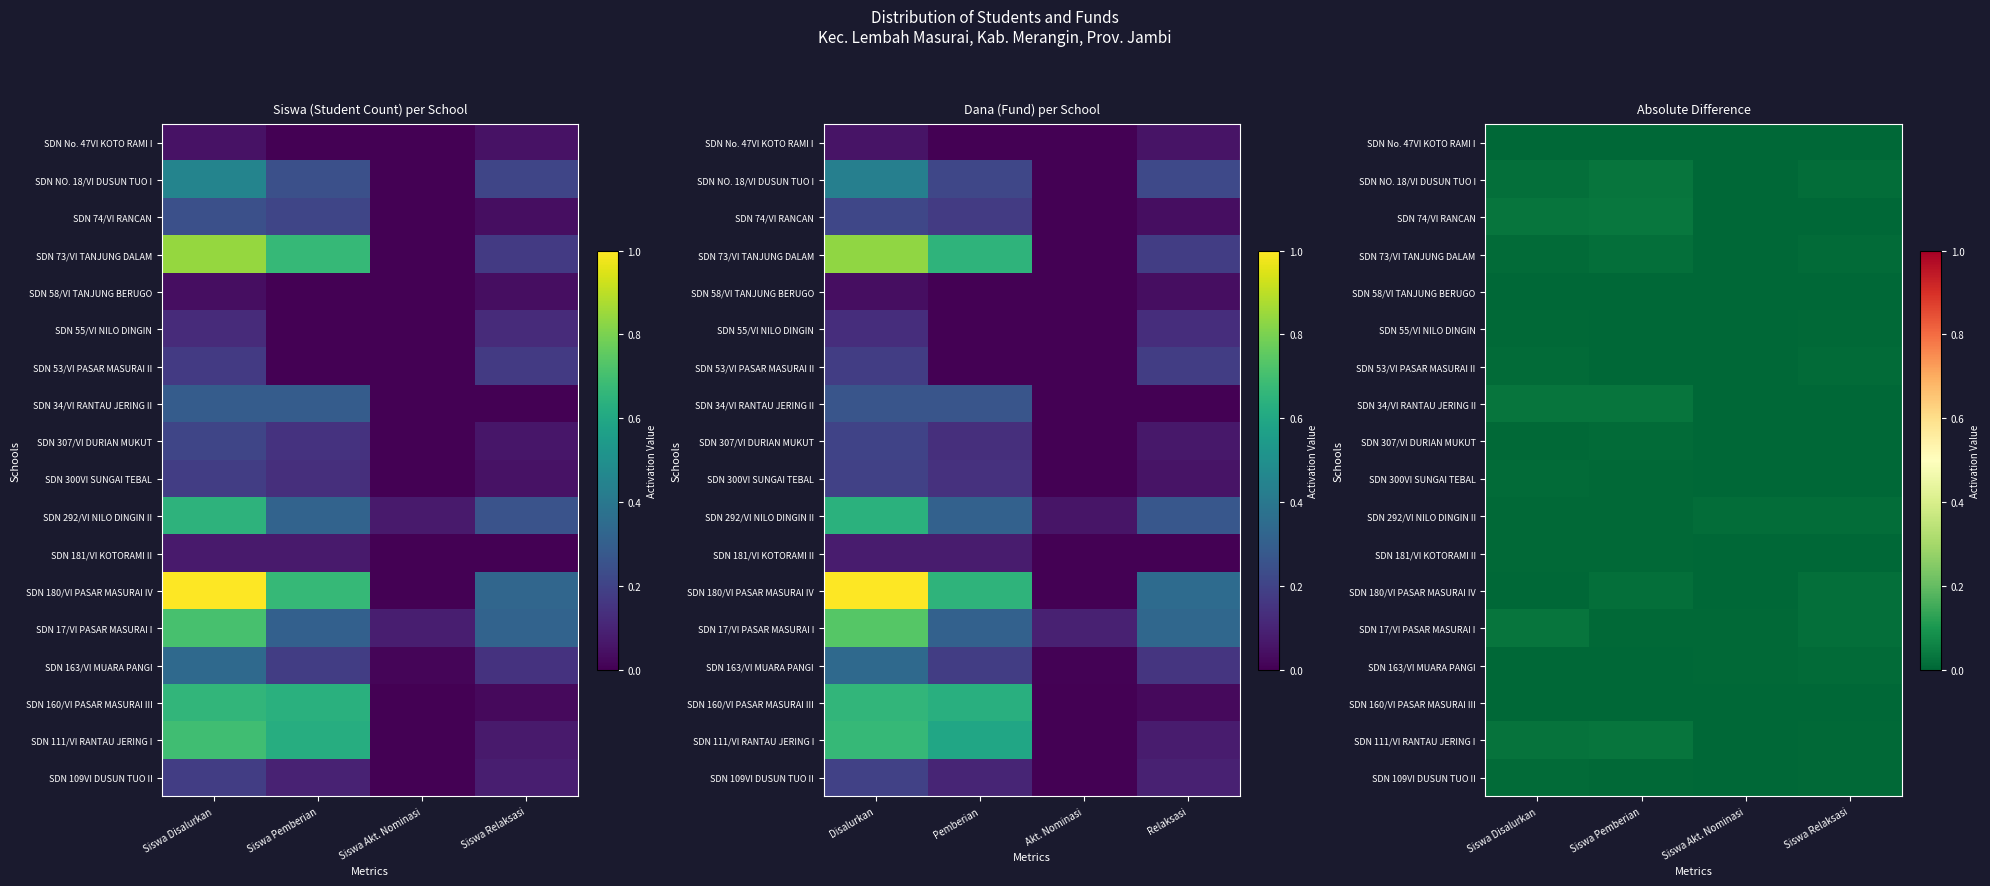

Which category has the highest value in the SDN 34/VI RANTAU JERING II series?

Siswa Disalurkan